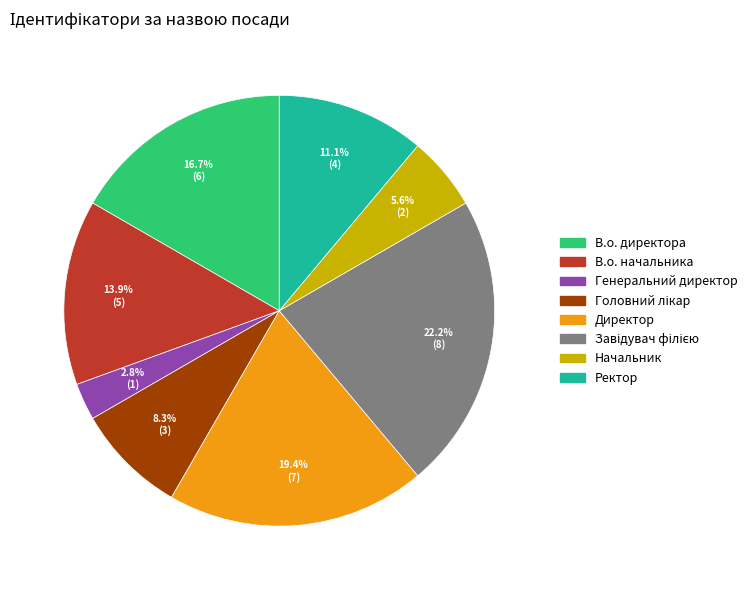

To the nearest percent, what is the combined percentage of В.о. начальника and Директор?

33%